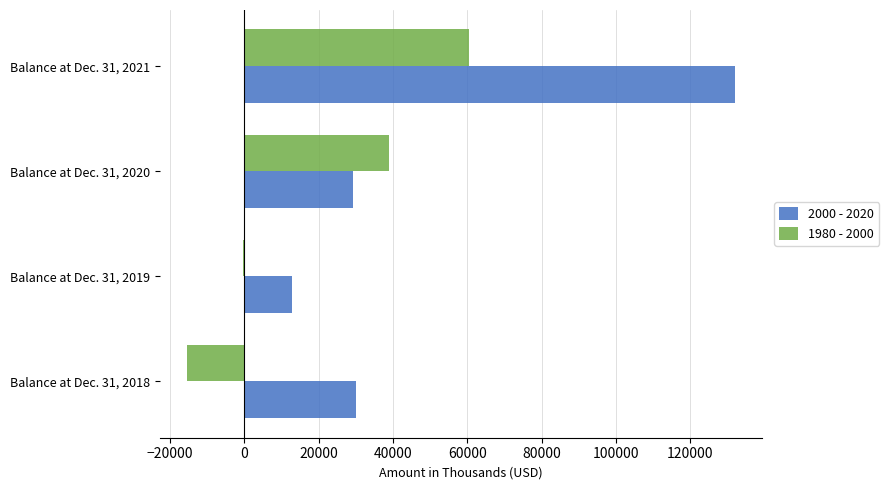

Which category has the highest value in the 1980 - 2000 series?

Balance at Dec. 31, 2021